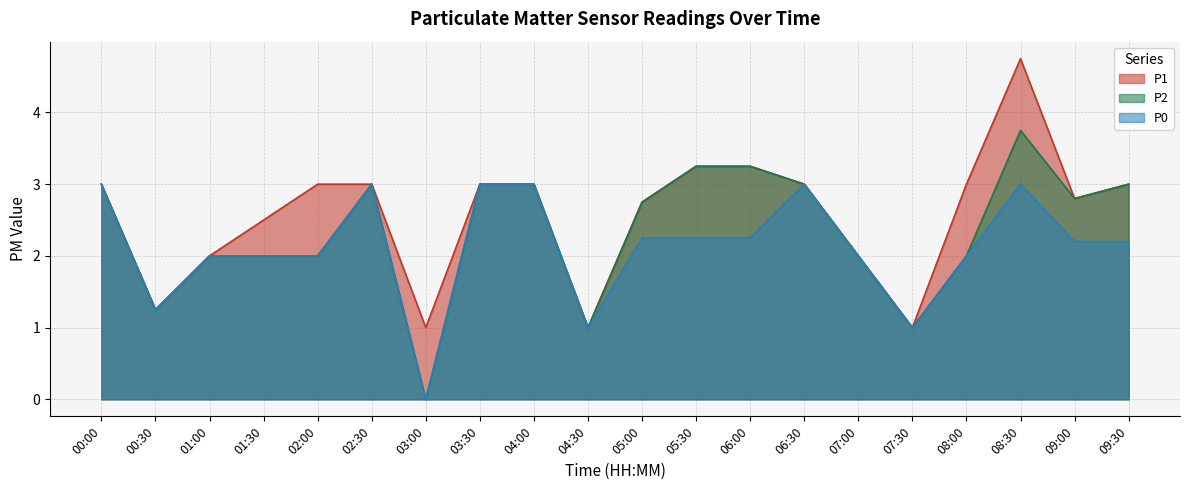

Rank the series at 05:00 from lowest to highest value.

P0, P1, P2